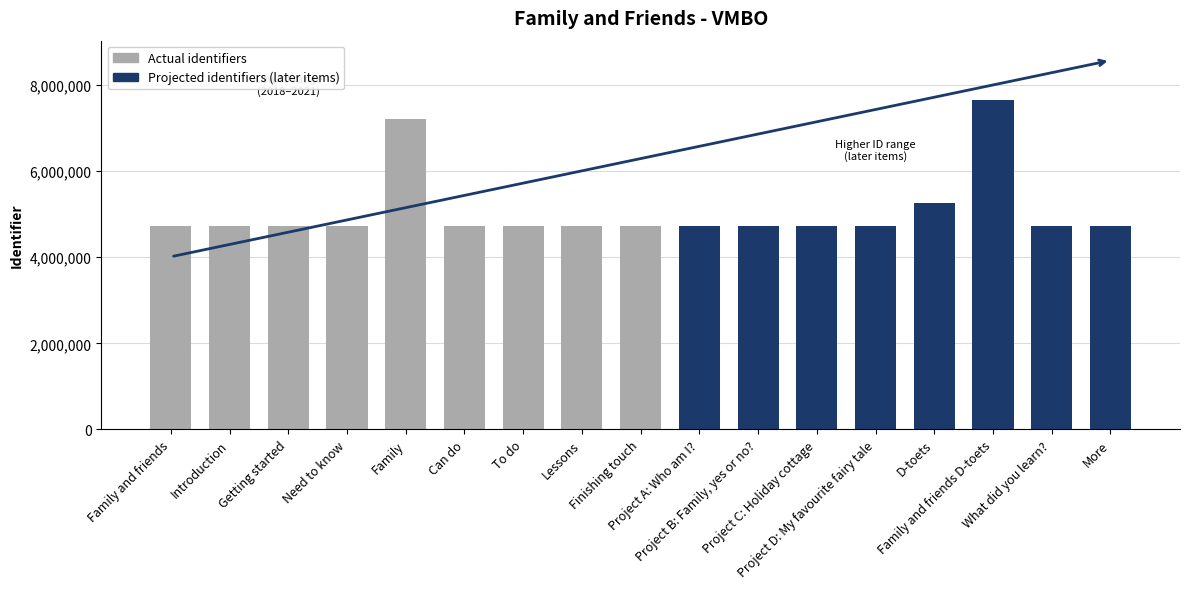

What is the change in value from Project C: Holiday cottage to More?

-18